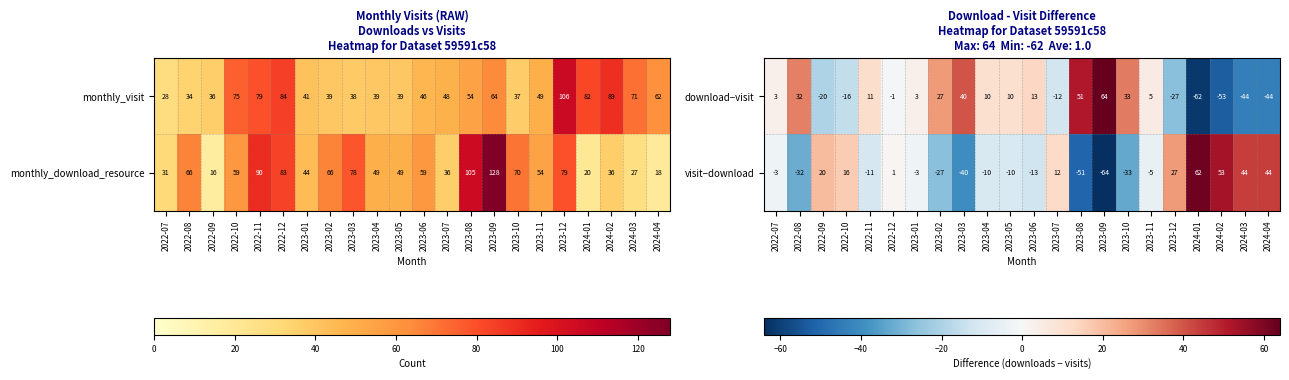

What is the approximate value of download−visit at 2022-11, to the nearest 5?

10